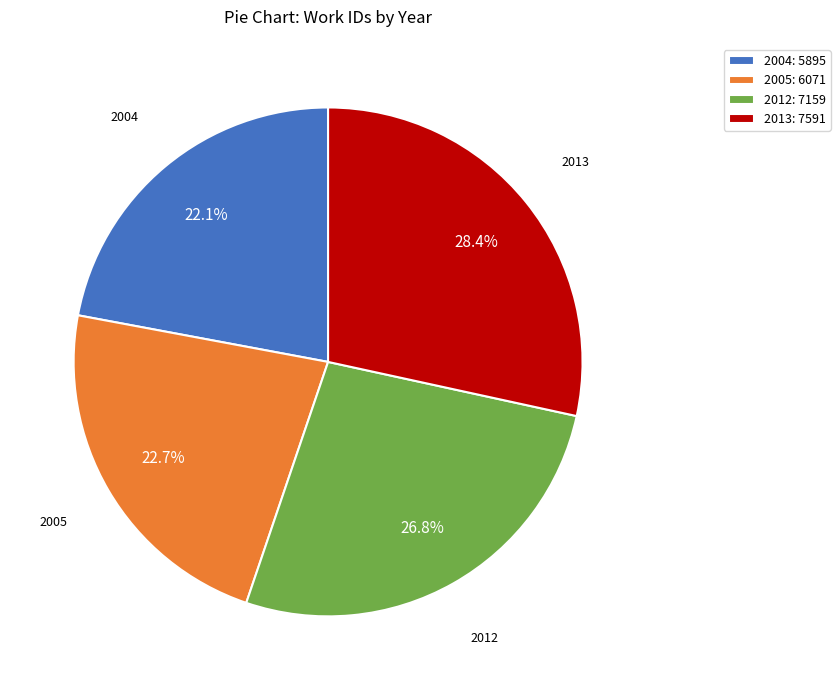

How much of the chart is everything except 2004?

77.9%